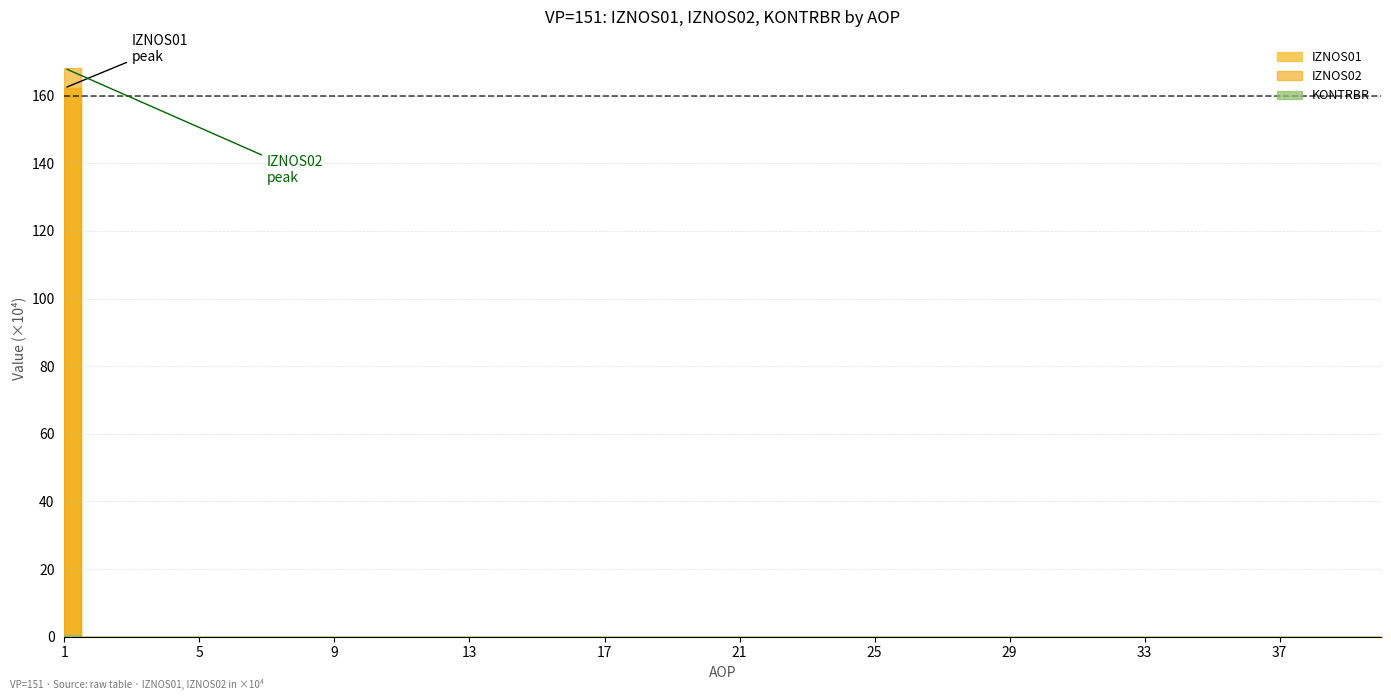

True or false: KONTRBR and IZNOS01 cross at least once.

False